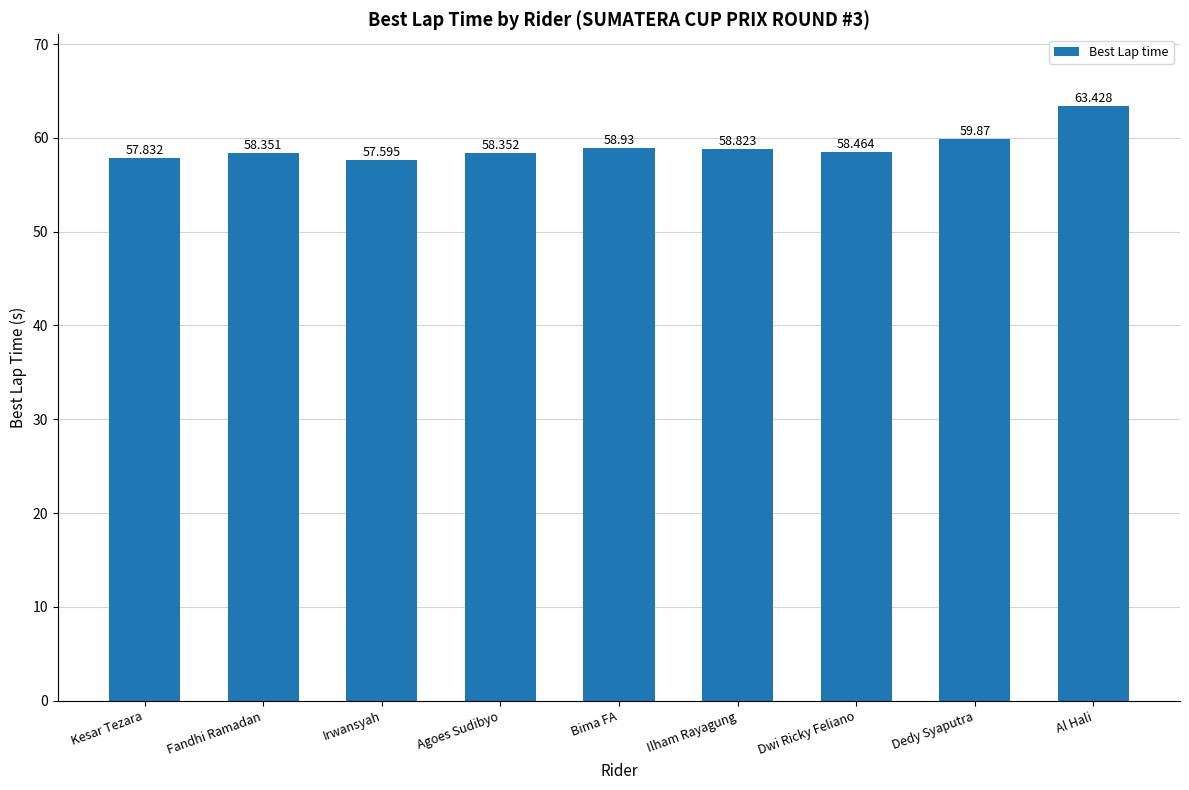

Where does the data first go above 58?

Fandhi Ramadan